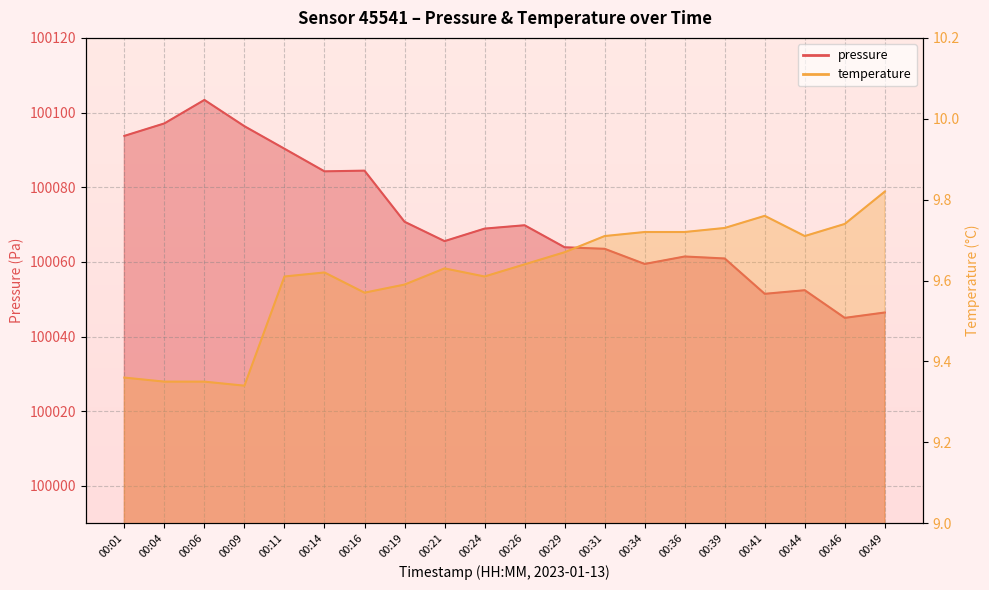

Rank the series by their average value, from highest to lowest.

pressure, temperature